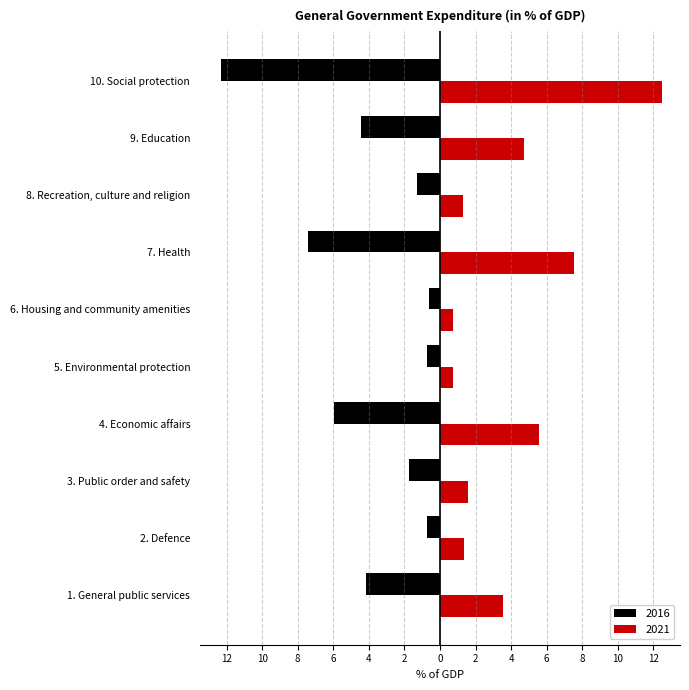

The value of 2016 at 10. Social protection is -19.7. True or false?

False